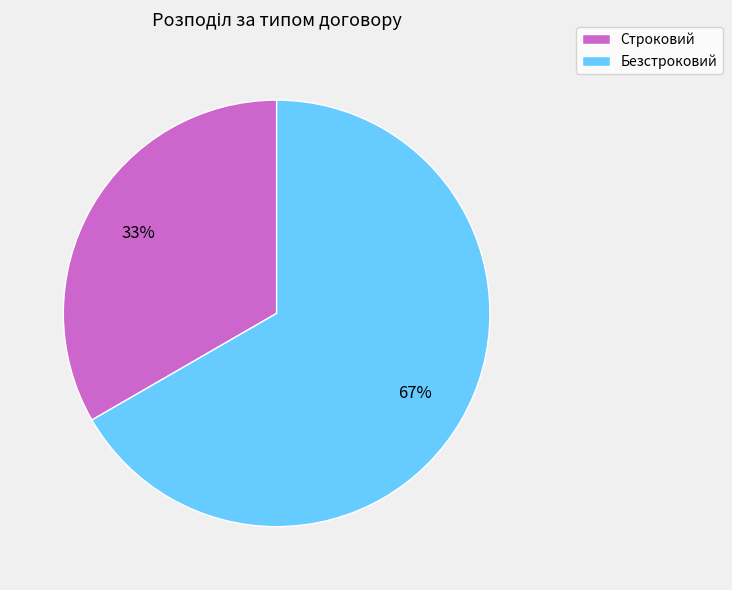

How many slices are in this pie chart?

2